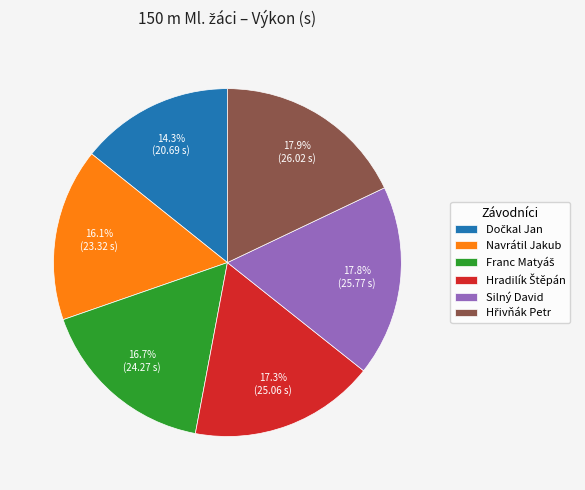

To the nearest percent, what percentage of the pie is Navrátil Jakub?

16%